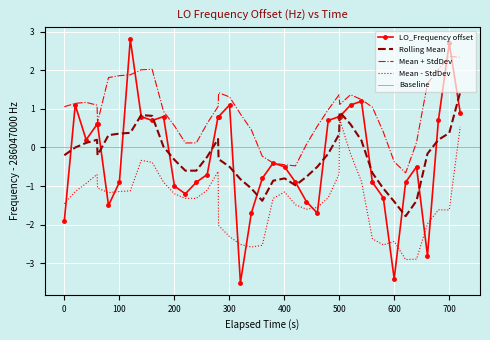

What is the average value?

-0.2